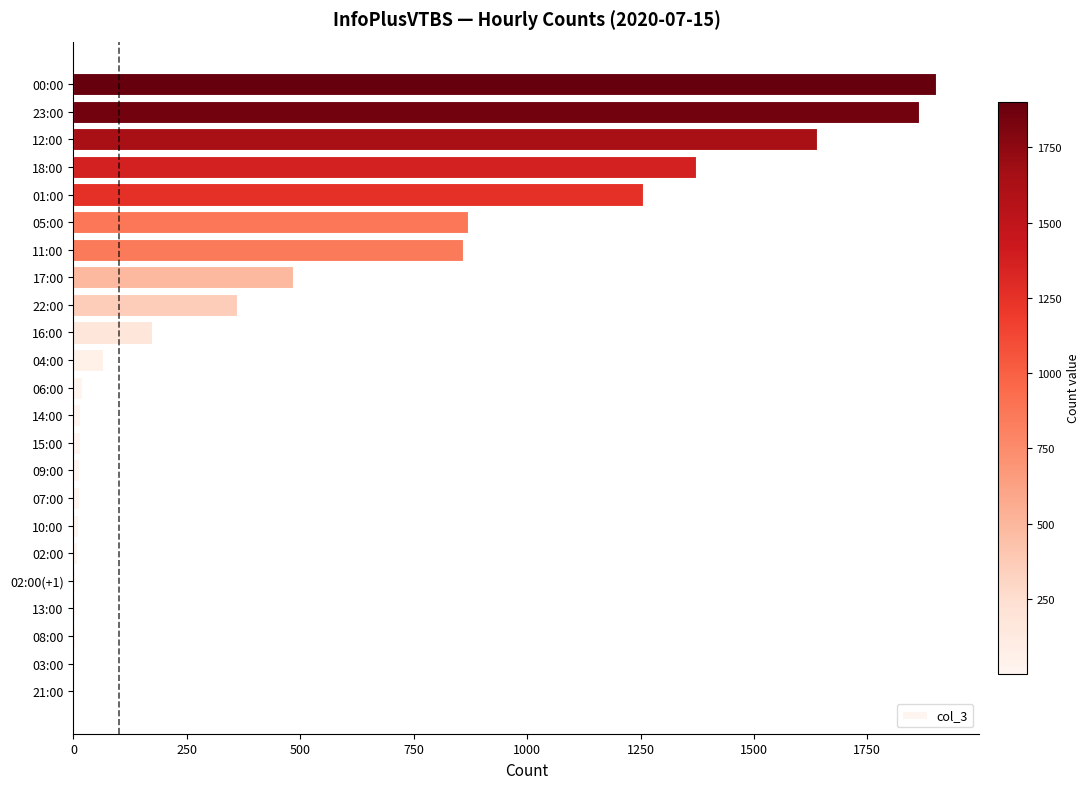

What is the ratio of the value at 05:00 to the value at 04:00?

13.2